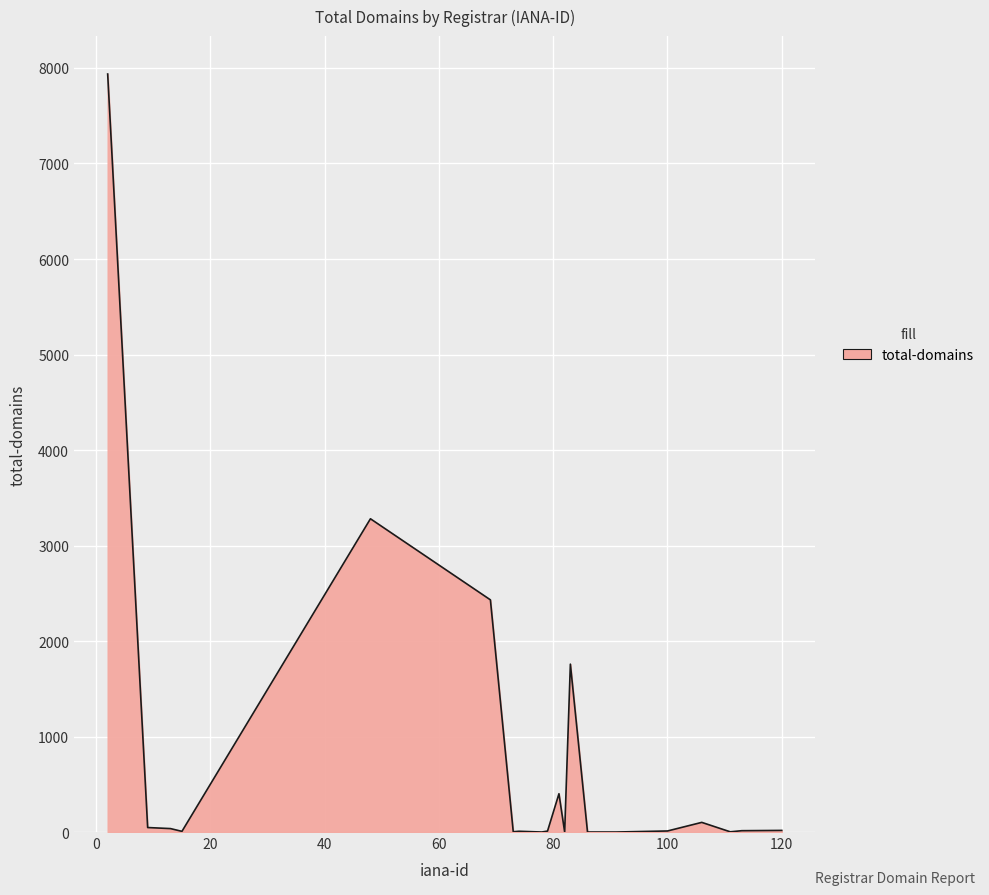

What is the difference between the maximum and minimum values?

7937